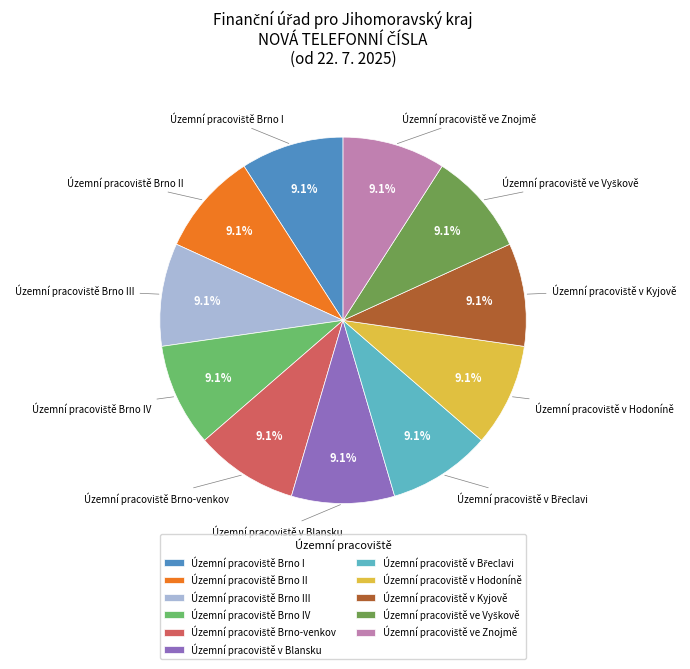

How many segments does this pie chart have?

11